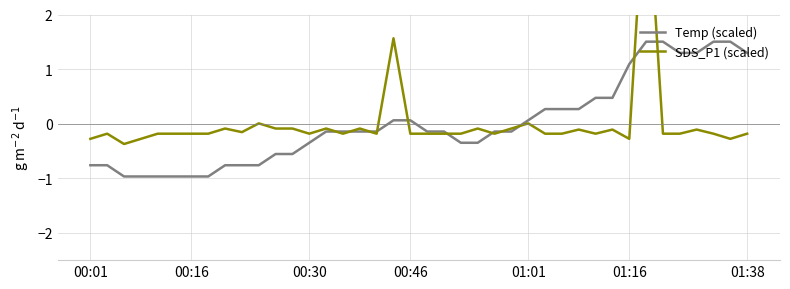

In SDS_P1 (scaled), how many points are higher than both neighbors (excluding endpoints)?

12